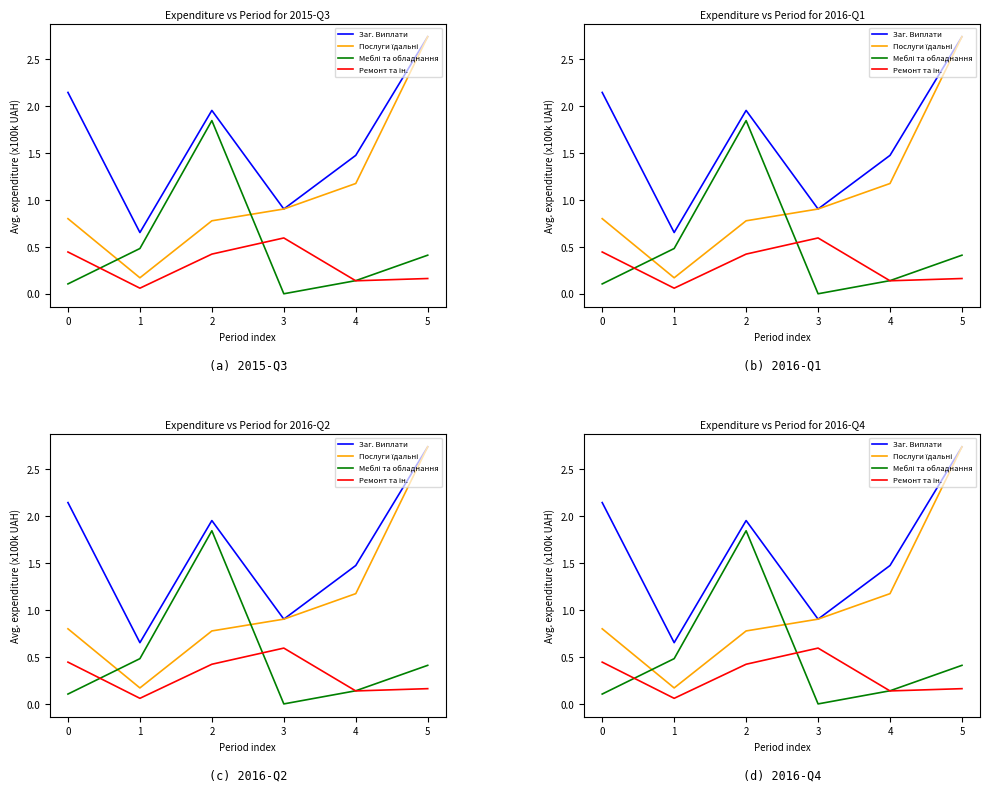

Which series changed the most between 2 and 4?

Меблі та обладнання